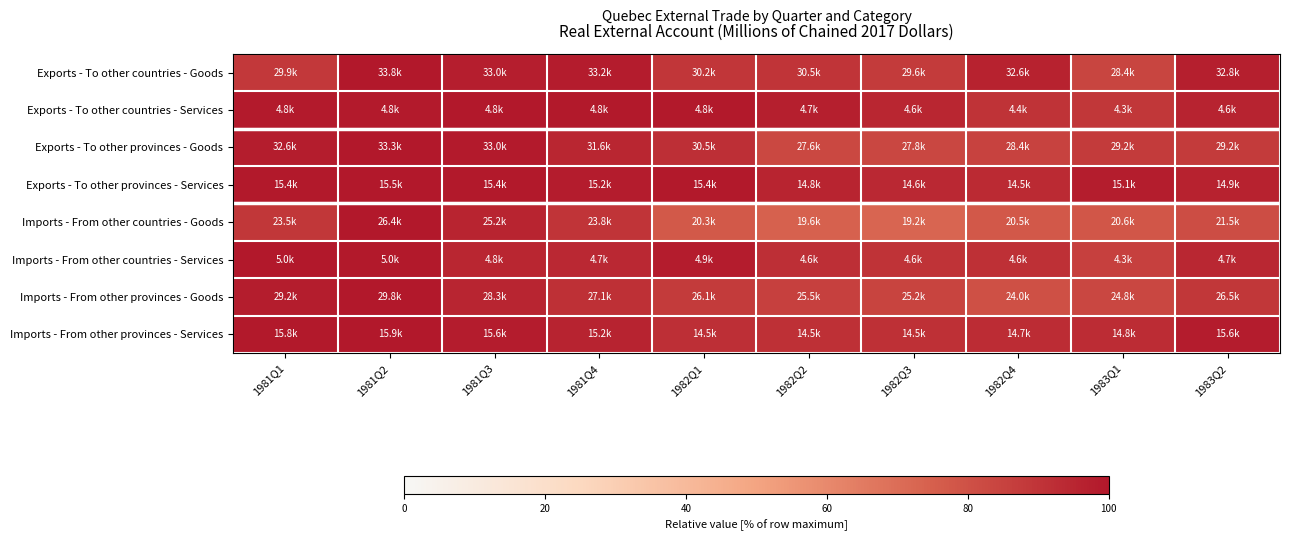

What is the total value across all series at 1982Q4?

707.3